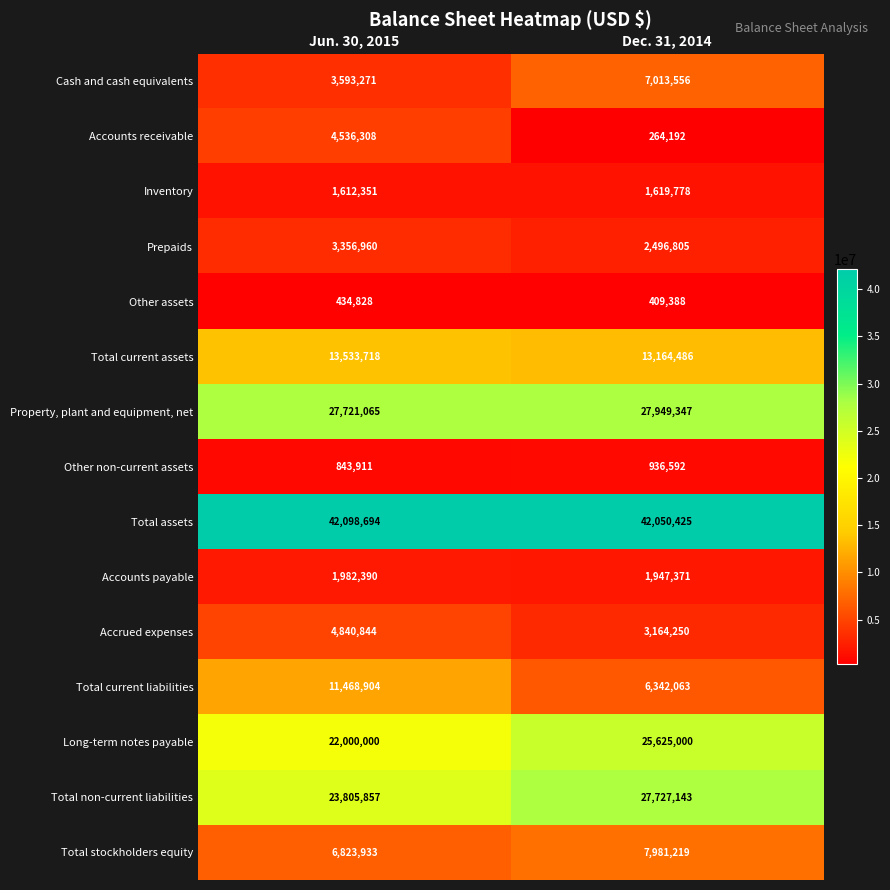

At which category is the sum across all series the highest?

Dec. 31, 2014